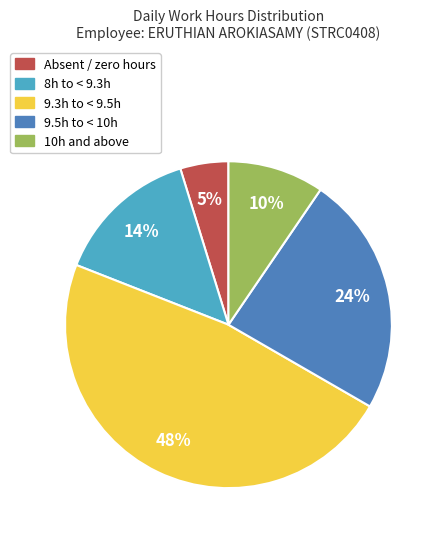

Is there any slice that represents more than half of the pie?

No